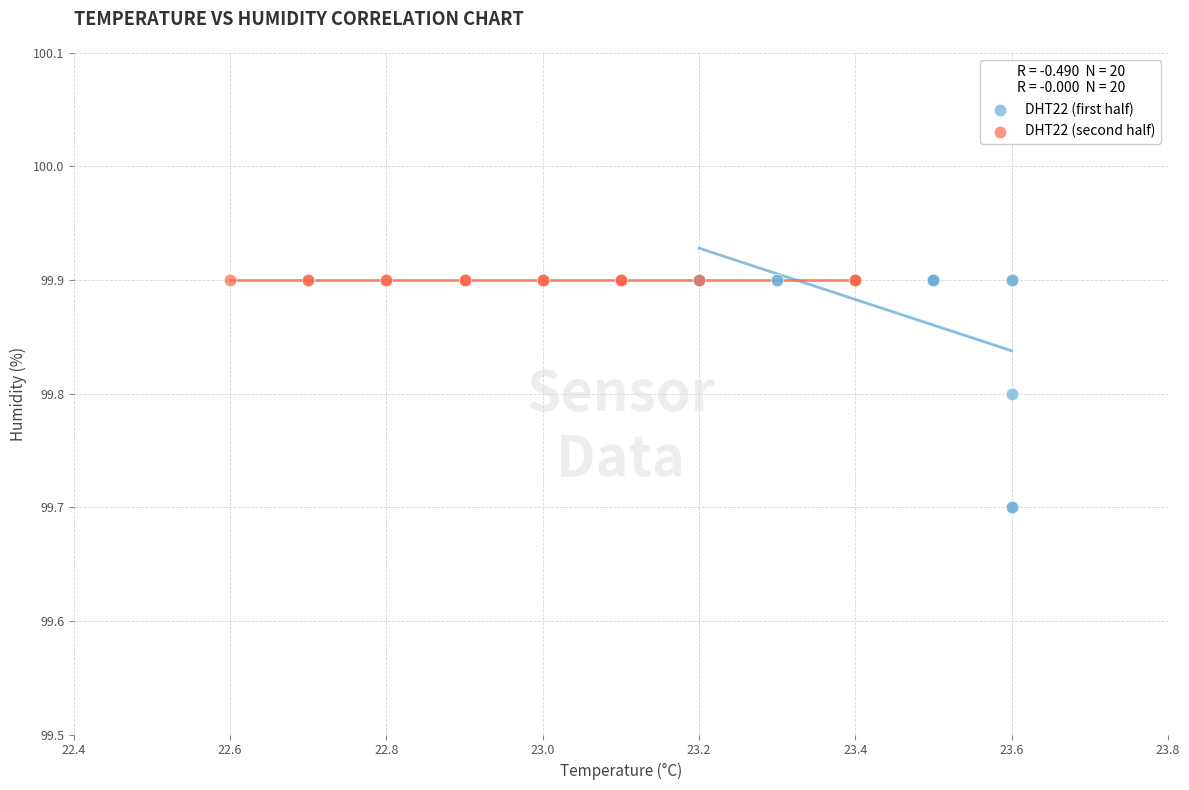

Which series contains the lowest Y value?

DHT22 (first half)